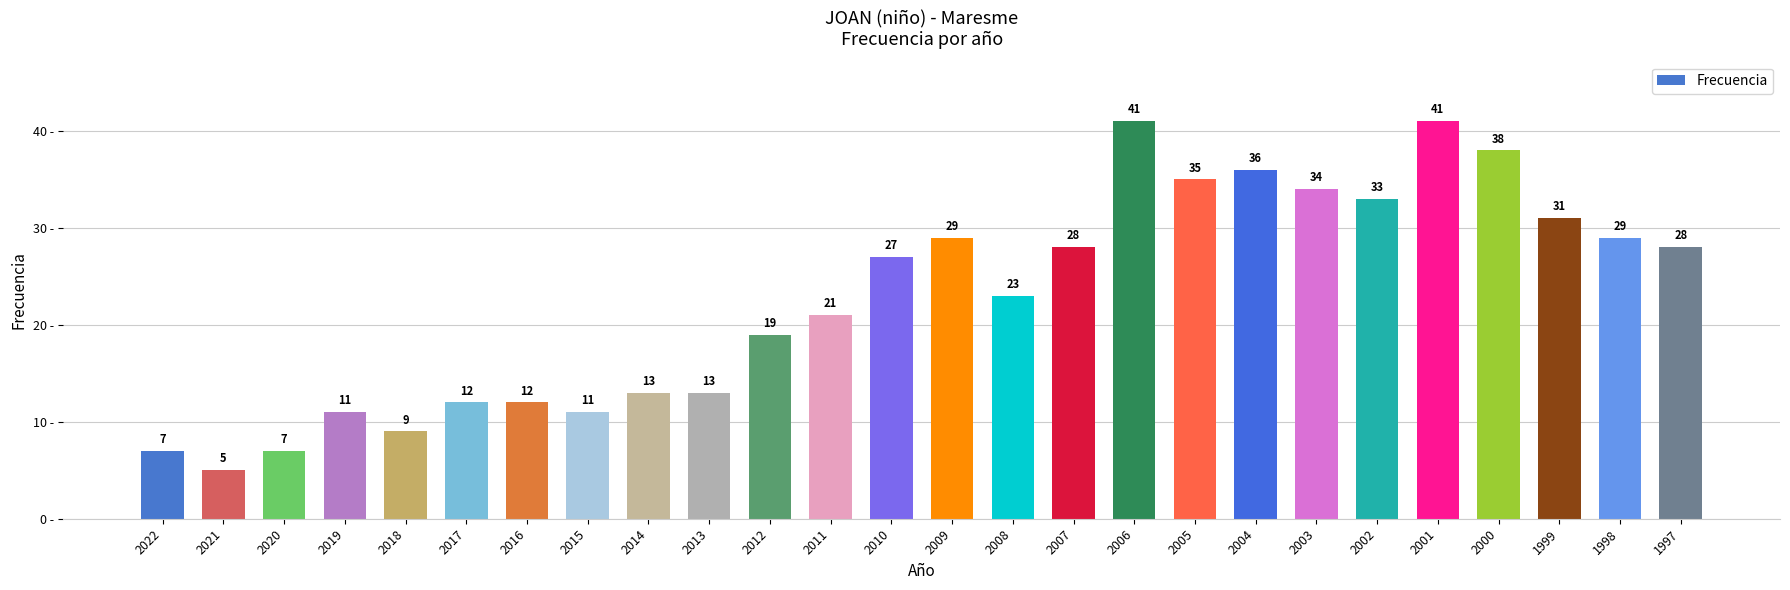

True or false: the data shows 54 at 2003.

False